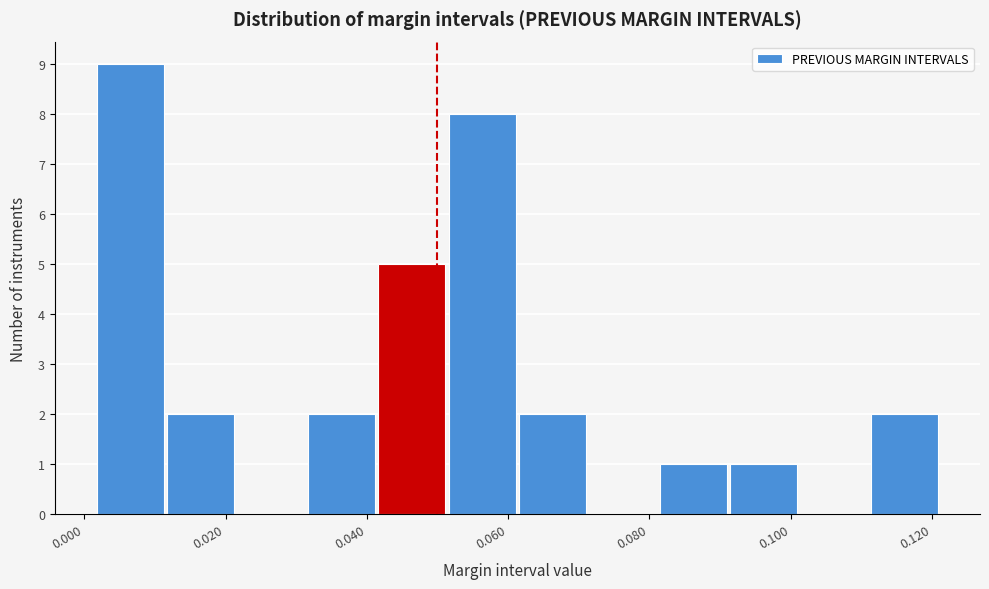

Which range on the x-axis has the tallest bar?

0.002 to 0.012